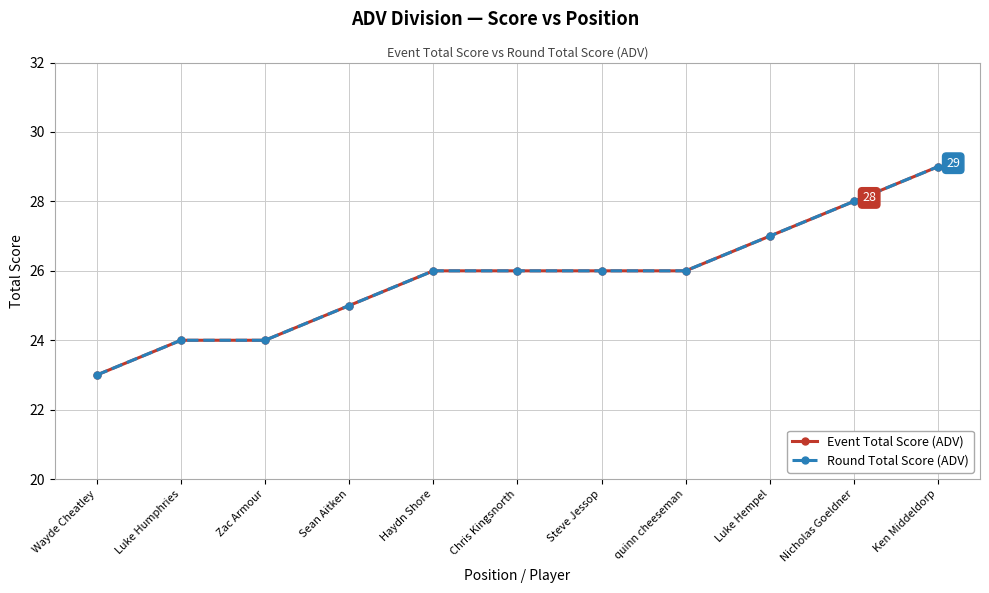

Where does the Round Total Score (ADV) series first go above 26?

Luke Hempel